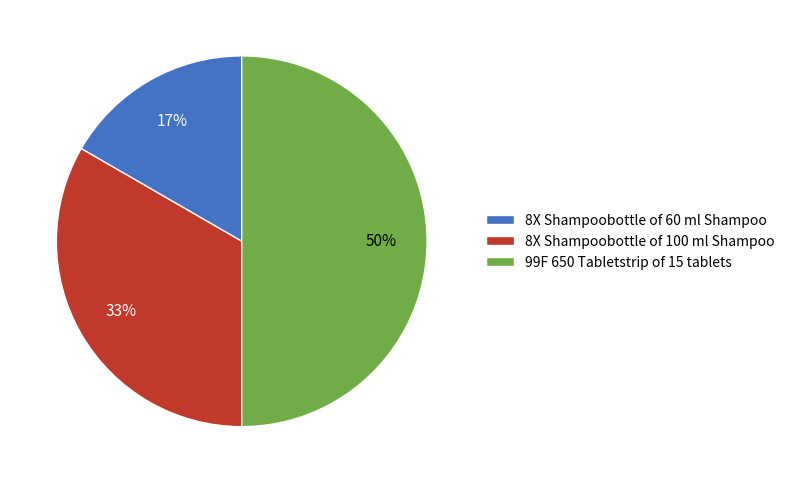

To the nearest percent, what is the difference between the largest and smallest slice percentages?

33%